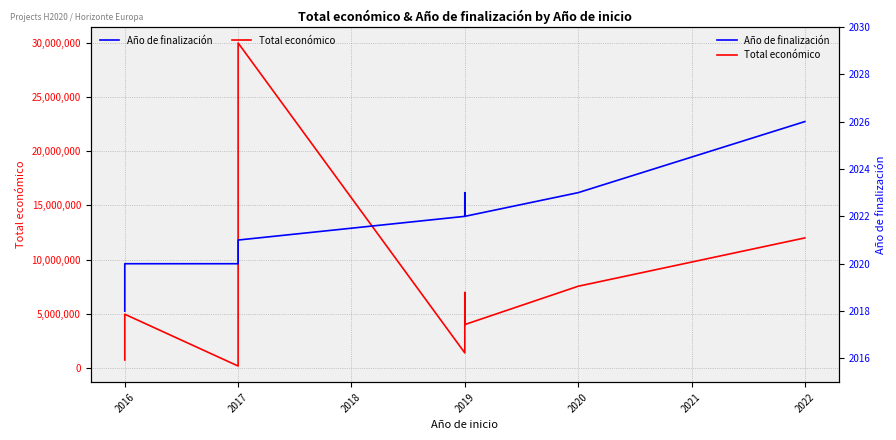

True or false: Año de finalización and Total económico cross at least once.

False